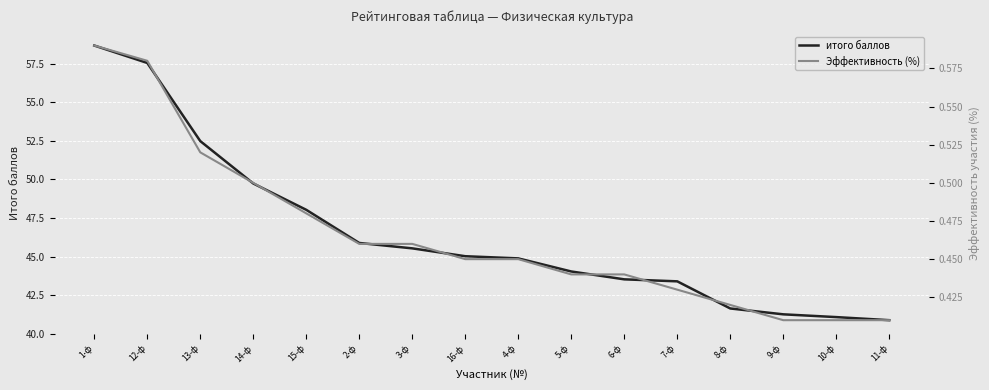

List the series in order of their overall mean, highest first.

итого баллов, Эффективность (%)